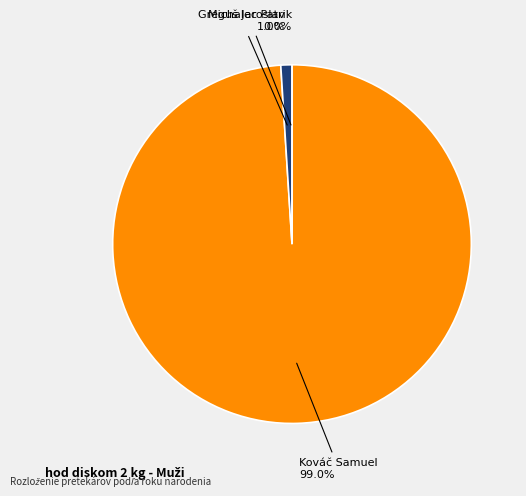

What is the smallest slice in the pie chart?

Michalec Patrik